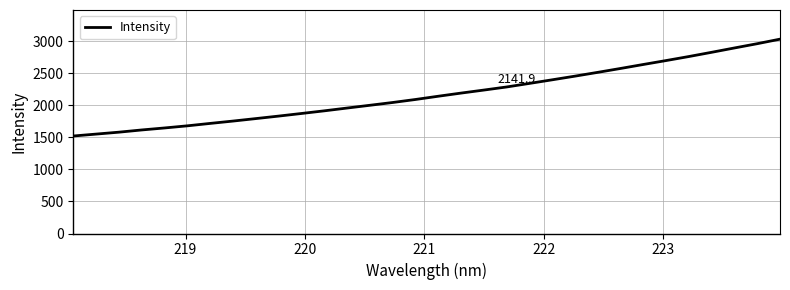

Is this an area chart (filled region under the line)?

No